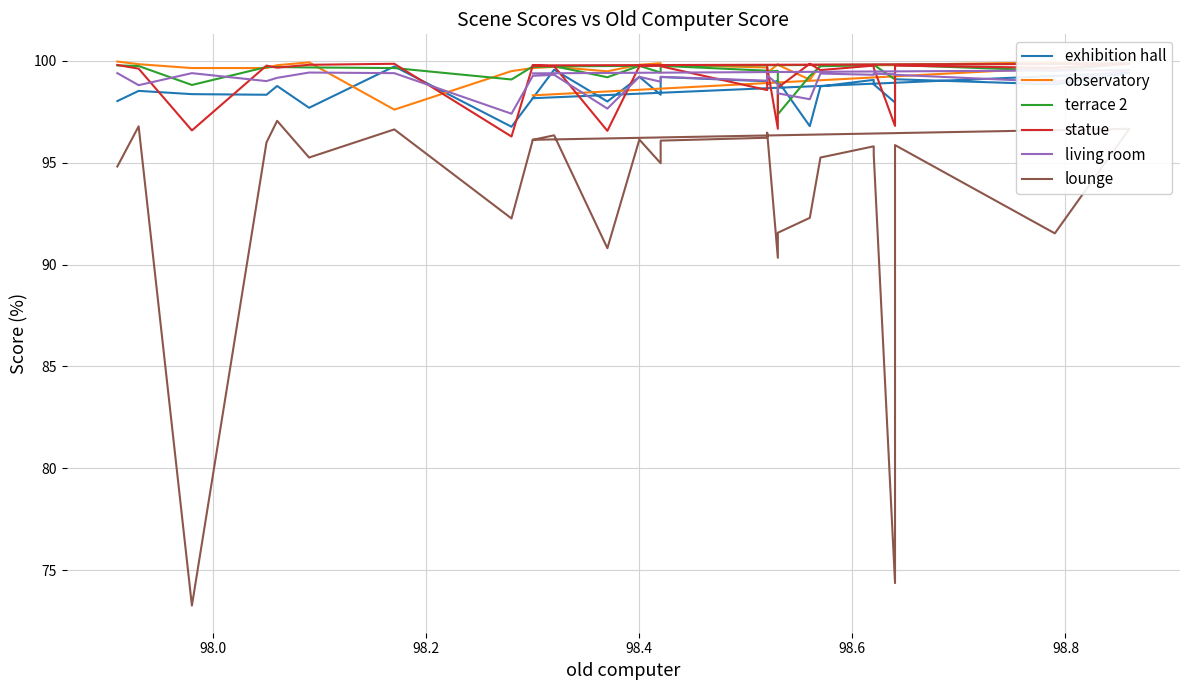

The value of living room at 18 is 24.2. True or false?

False